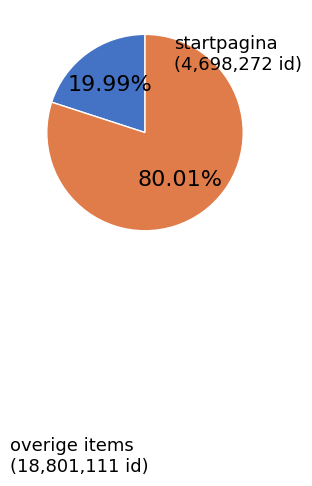

Is there any slice that represents more than half of the pie?

Yes